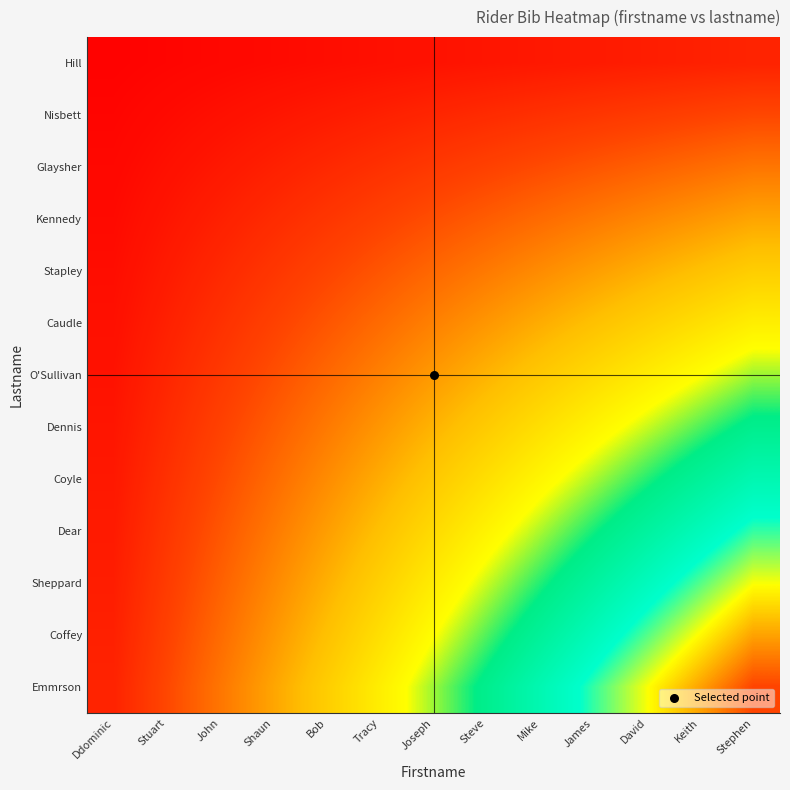

Count the number of data series in this chart.

13